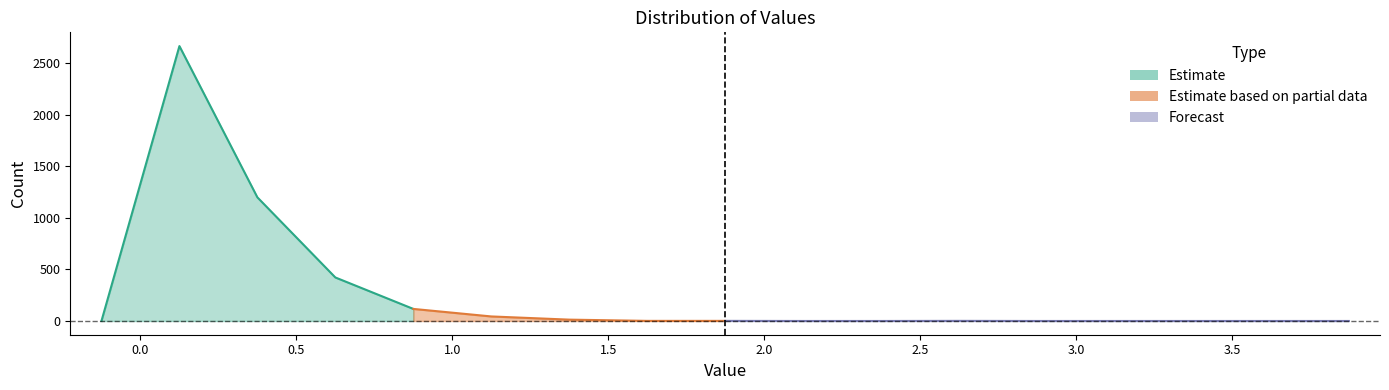

List the labels in order of value, smallest first.

-0.125, 2.125, 2.375, 2.875, 3.125, 3.375, 3.625, 3.875, 1.625, 1.875, 2.625, 1.375, 1.125, 0.875, 0.625, 0.375, 0.125